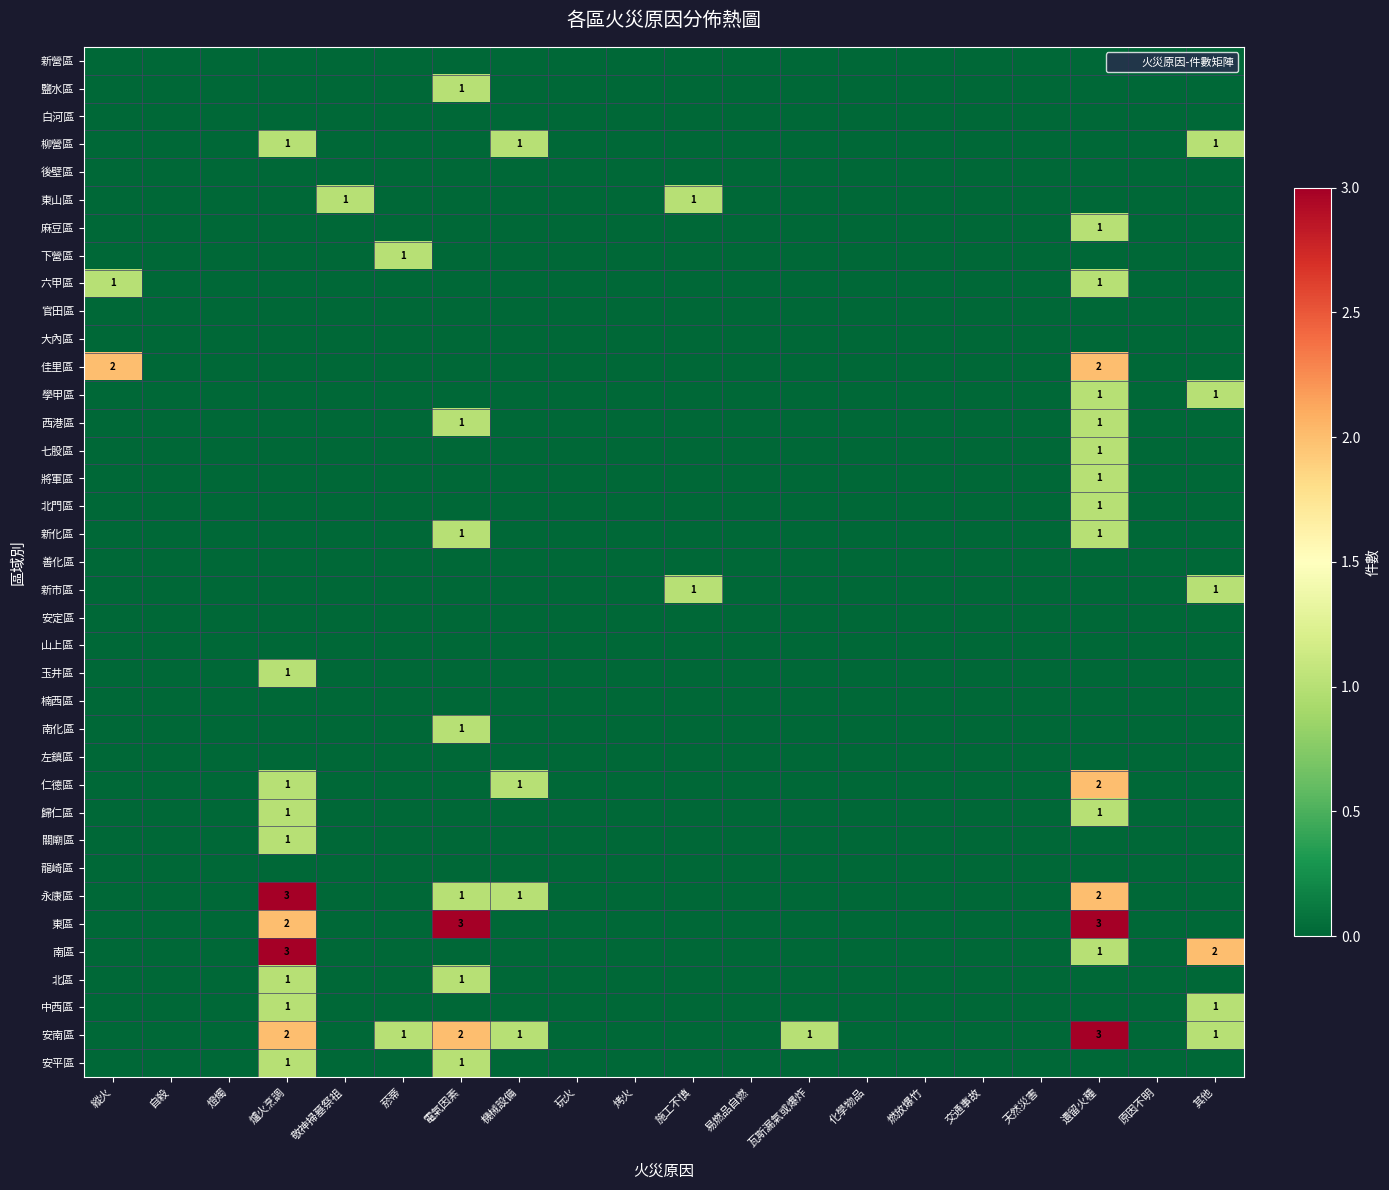

At 電氣因素, list the series in order from smallest to largest.

新營區, 白河區, 柳營區, 後壁區, 東山區, 麻豆區, 下營區, 六甲區, 官田區, 大內區, 佳里區, 學甲區, 七股區, 將軍區, 北門區, 善化區, 新市區, 安定區, 山上區, 玉井區, 楠西區, 左鎮區, 仁德區, 歸仁區, 關廟區, 龍崎區, 南區, 中西區, 鹽水區, 西港區, 新化區, 南化區, 永康區, 北區, 安平區, 安南區, 東區